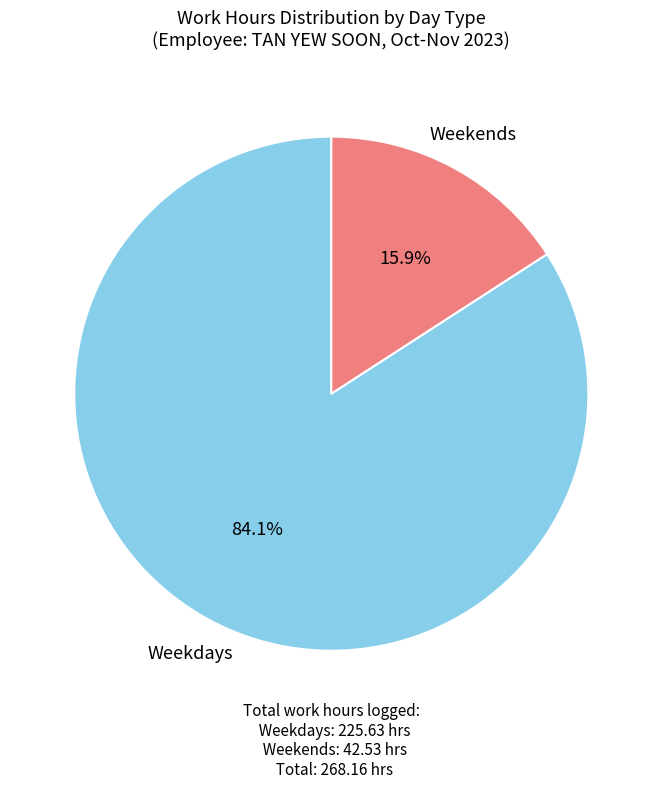

Is there a majority slice in this chart?

Yes